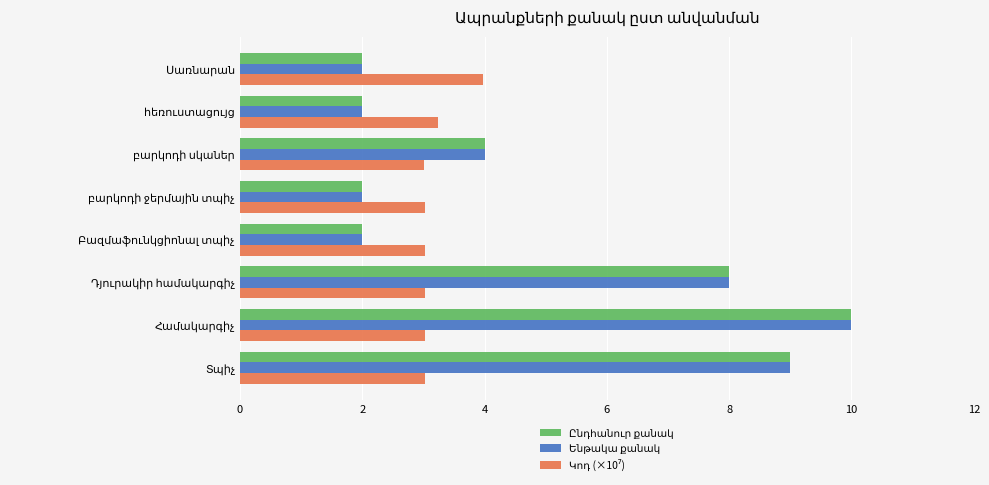

What is the value of the Կոդ (×10⁷) bar at the 3rd from the left?

3.0